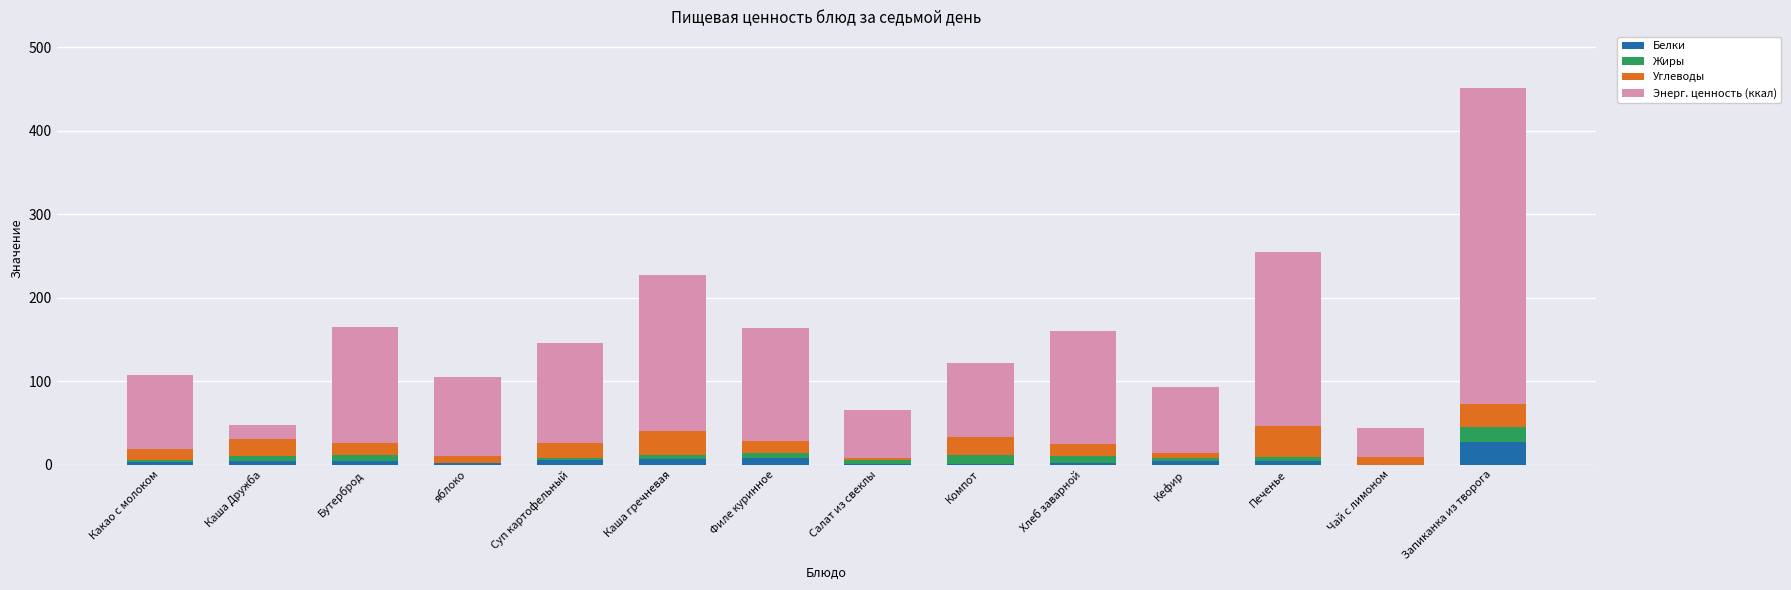

What is the total value across all series at яблоко?

105.0